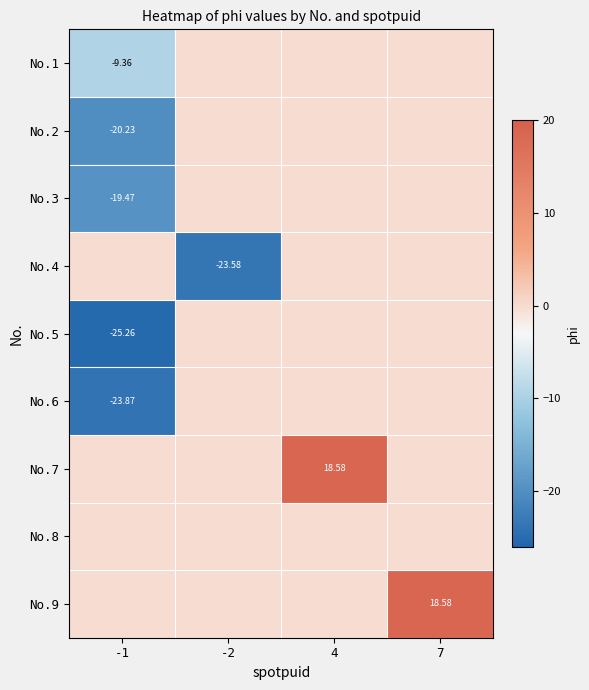

What is the difference between the maximum and minimum values in the No.1 series?

9.4